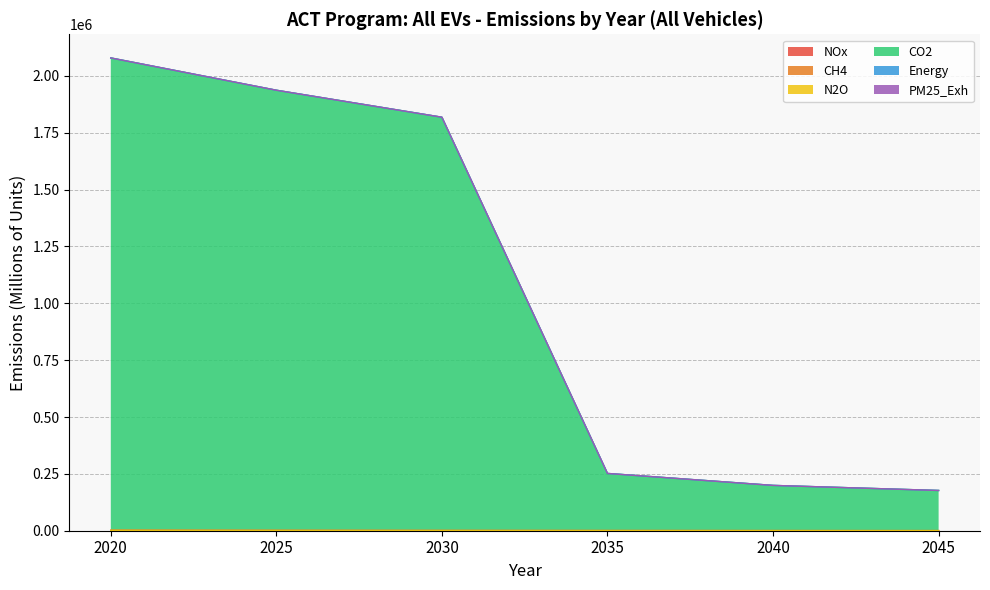

How many values in the CO2 series are below 1818517?

3